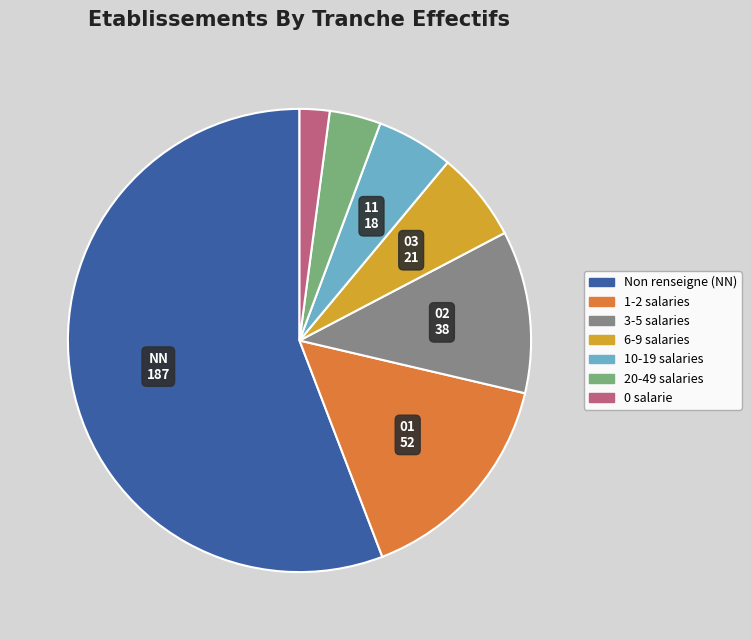

The 0 salarie slice represents 13% of the pie. True or false?

False